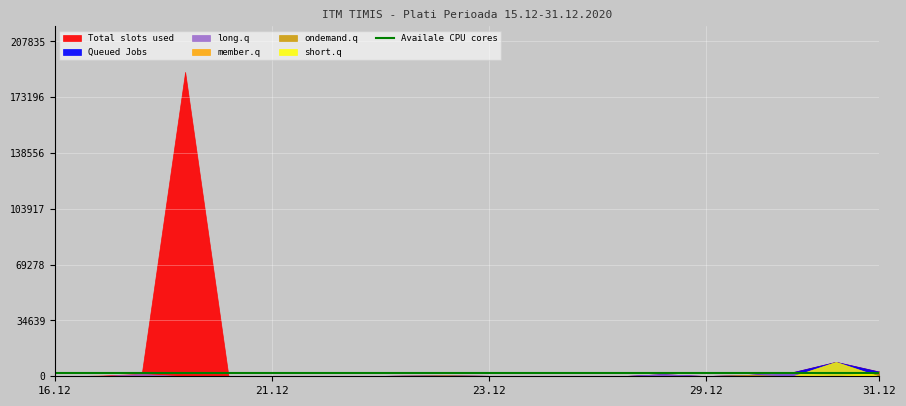

How many times do short.q and ondemand.q cross each other?

2